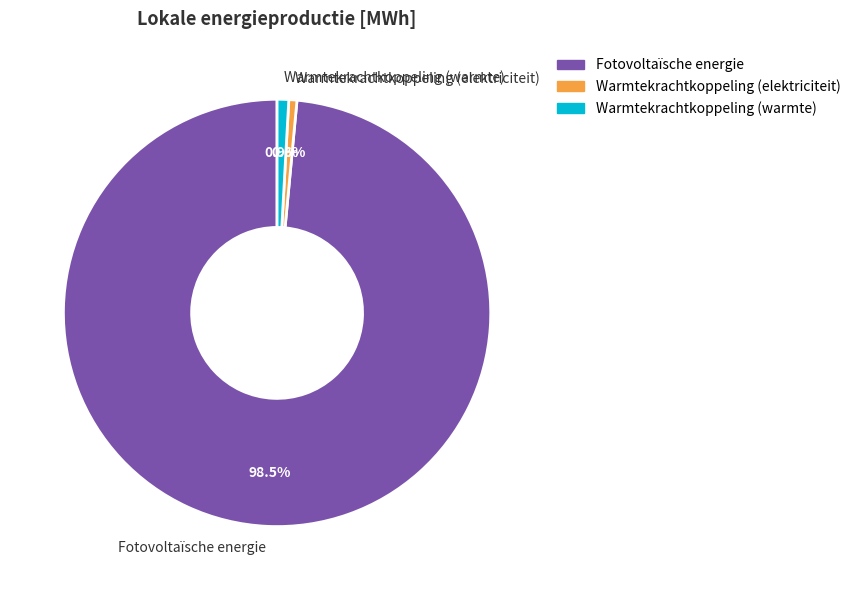

To the nearest percent, what is the combined percentage of Fotovoltaïsche energie and Warmtekrachtkoppeling (warmte)?

99%